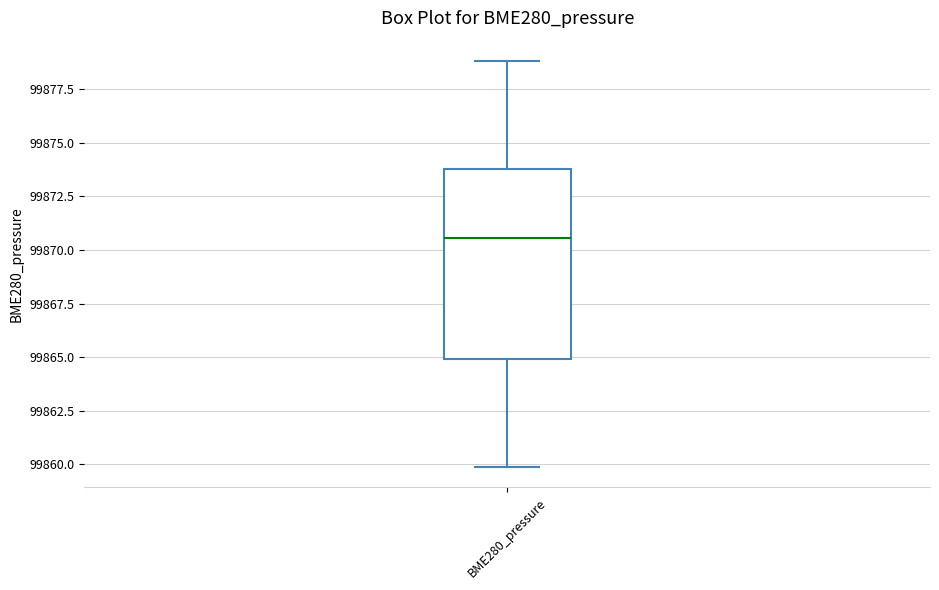

Transcribe this box plot: give where the median line is, the range the box spans, and where the two whiskers end, as read against the y-axis. The values are not printed on the chart, so give them approximately, as read against the axis.

median 99870.5, box 99865.0 to 99874.0, whiskers 99860.0 to 99879.0